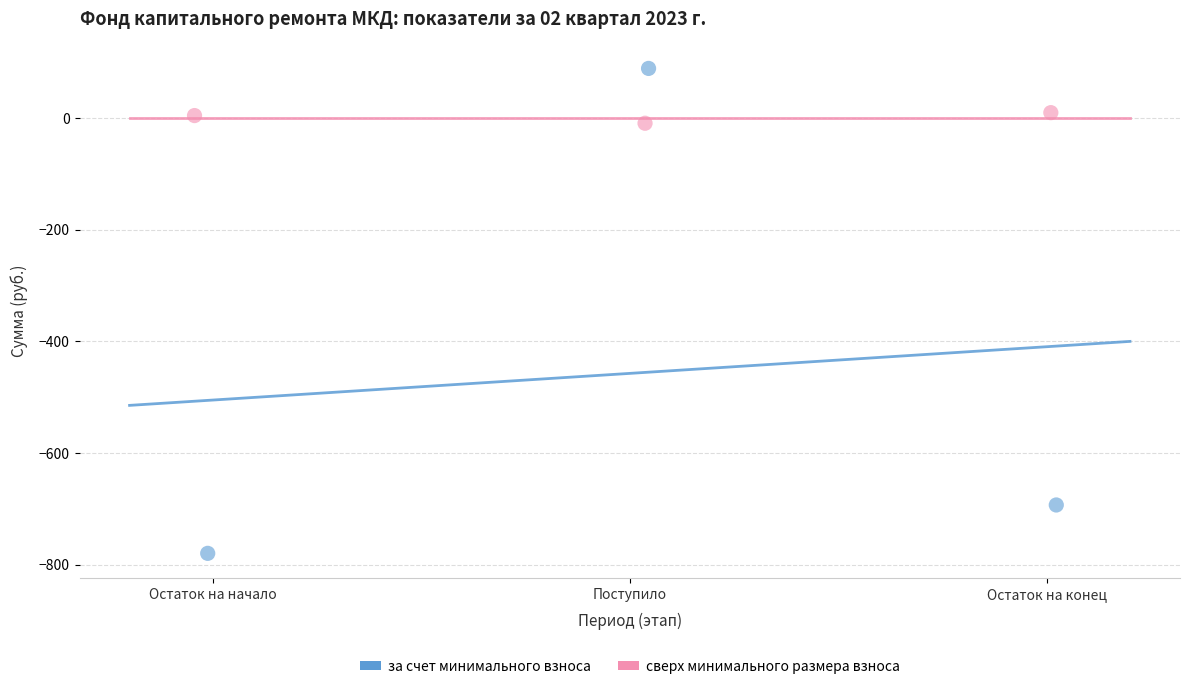

Which series contains the highest Y value?

за счет минимального взноса